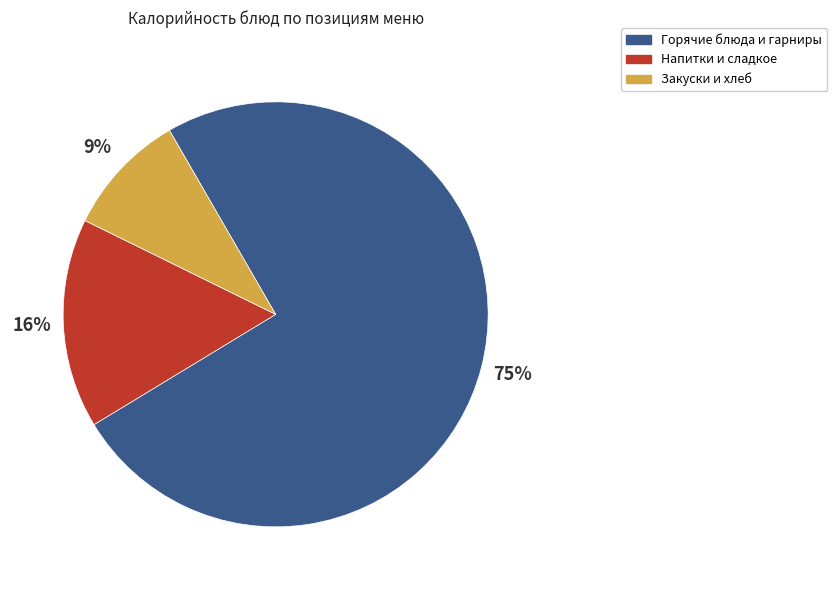

To the nearest percent, what is the average slice percentage?

33%